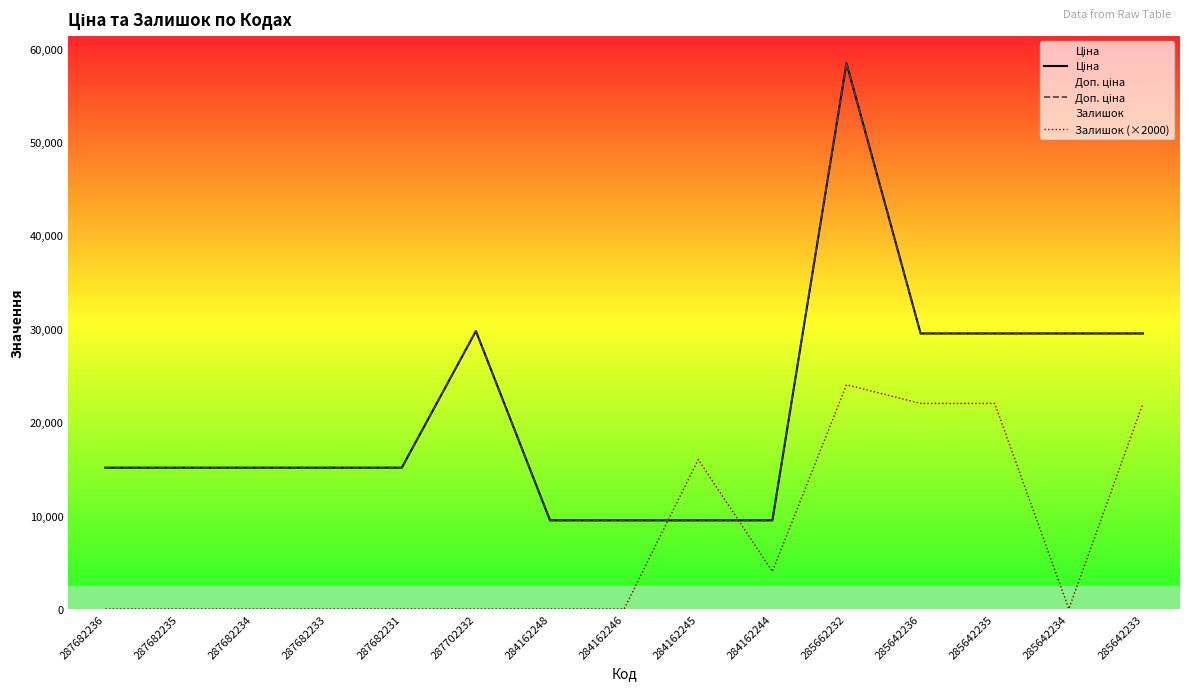

What is the label of the 13th point from the left?

285642235